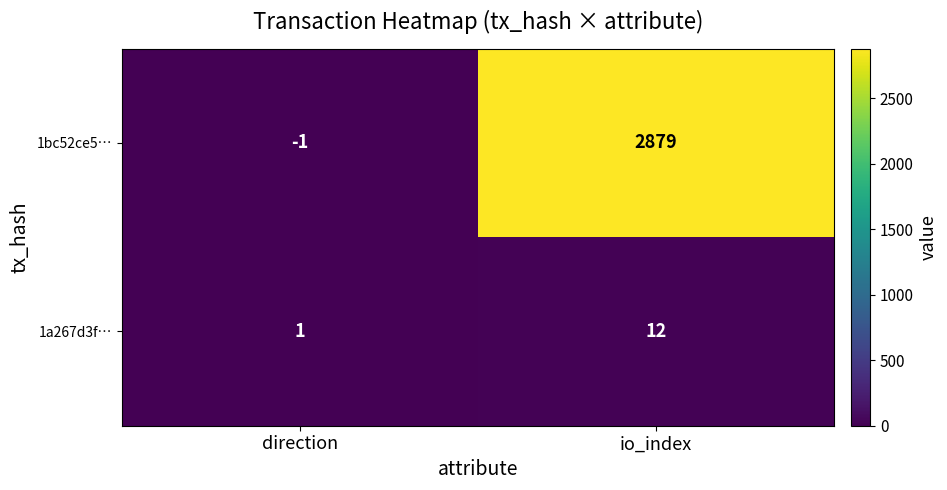

How many categories are shown in the chart?

2